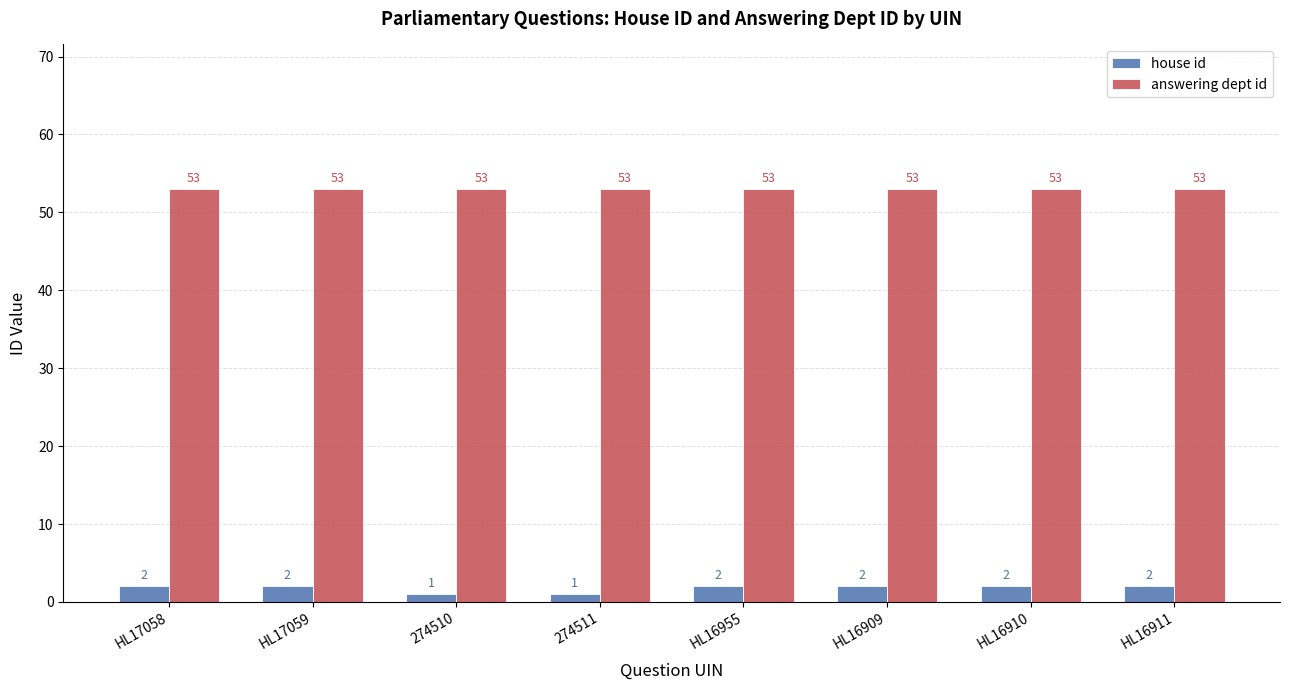

Read the answering dept id value at HL17058.

53